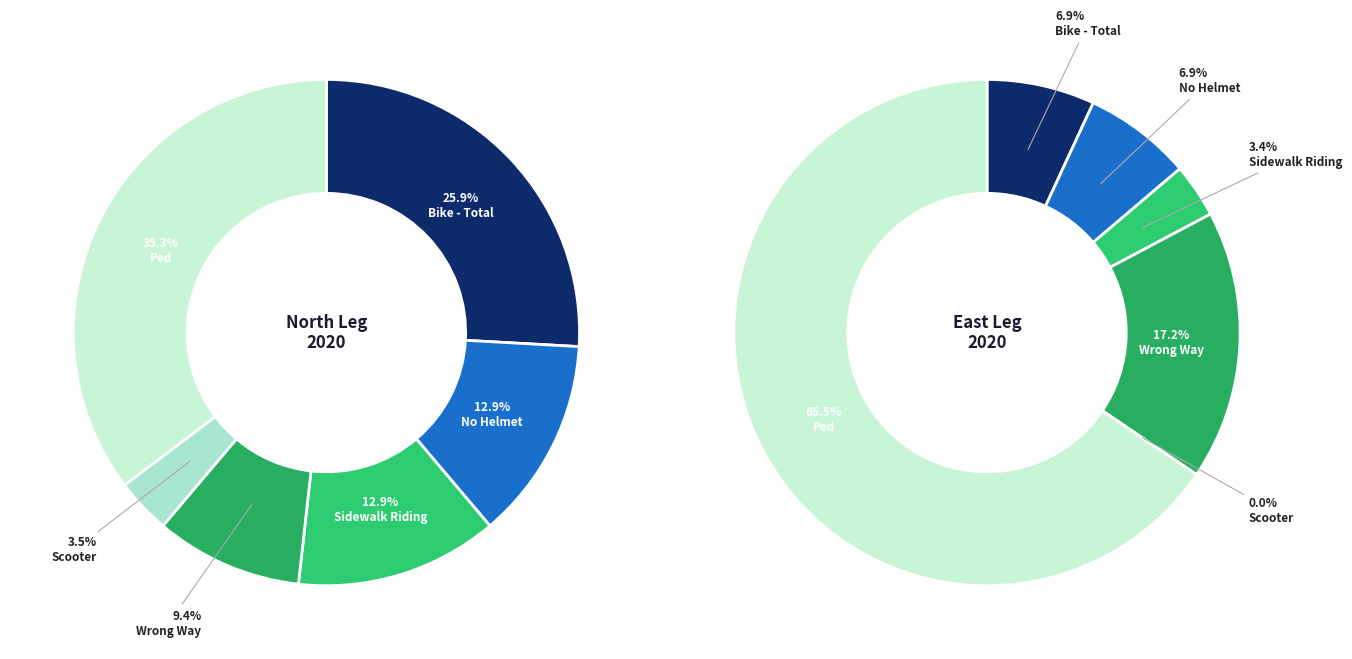

To the nearest percent, what portion does Ped represent?

66%